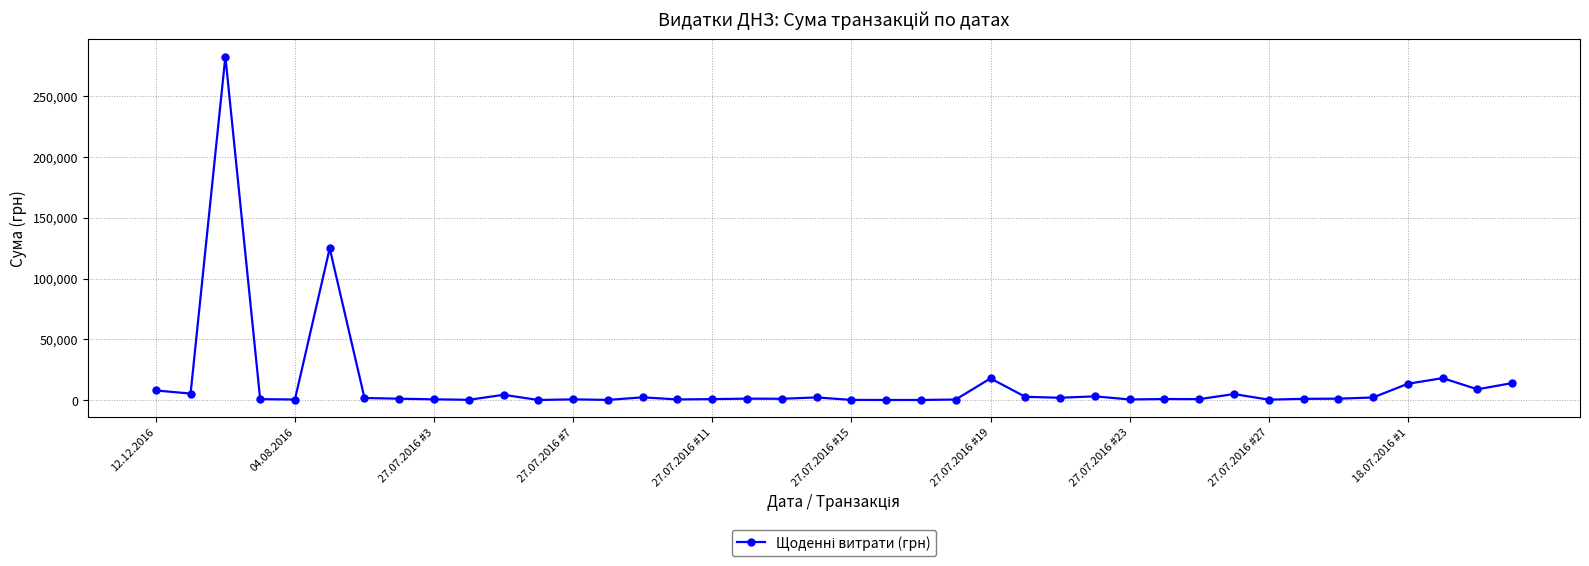

What is the maximum value shown in the chart?

282495.1